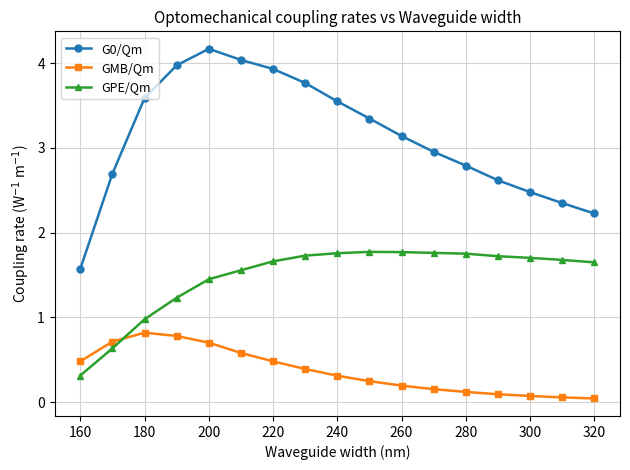

At how many categories does at least one series exceed 3?

9